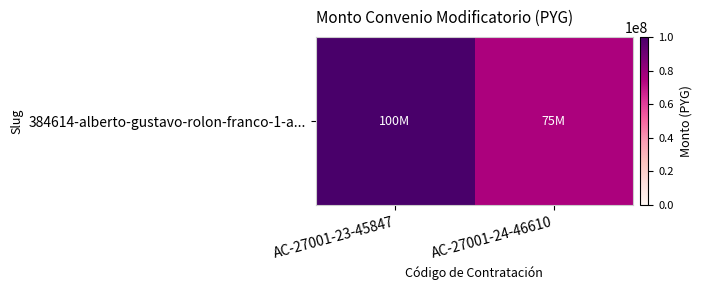

What is the difference between the values at AC-27001-23-45847 and AC-27001-24-46610?

25000000